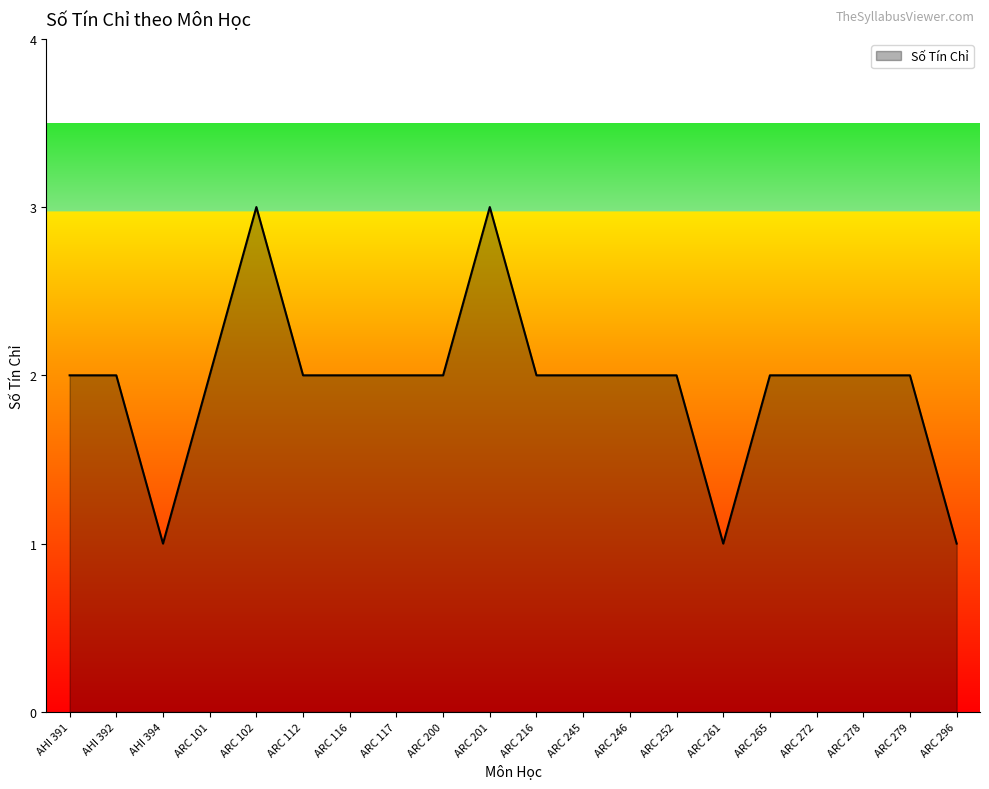

What position from the right is ARC 216?

10